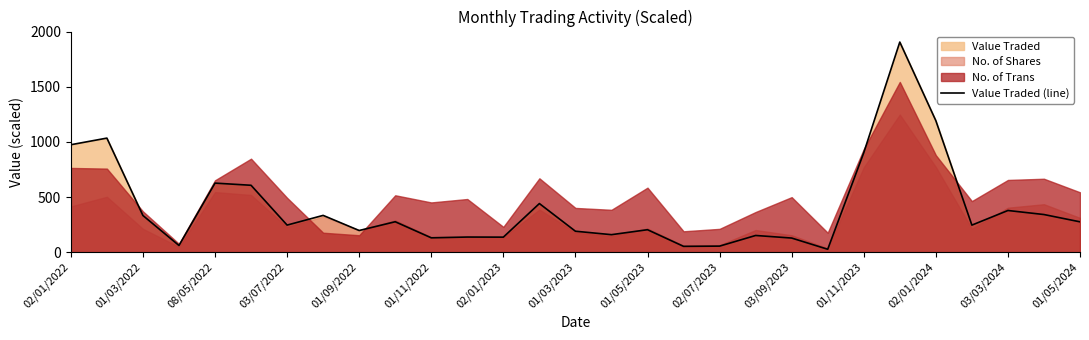

What is the highest value of the Value Traded (line) series?

1906.7